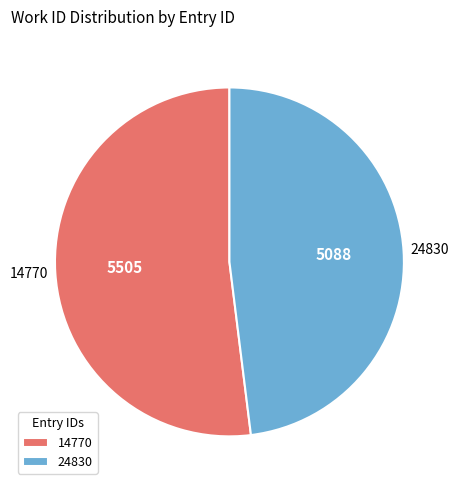

Is the sum of 14770 and 24830 greater than half?

Yes